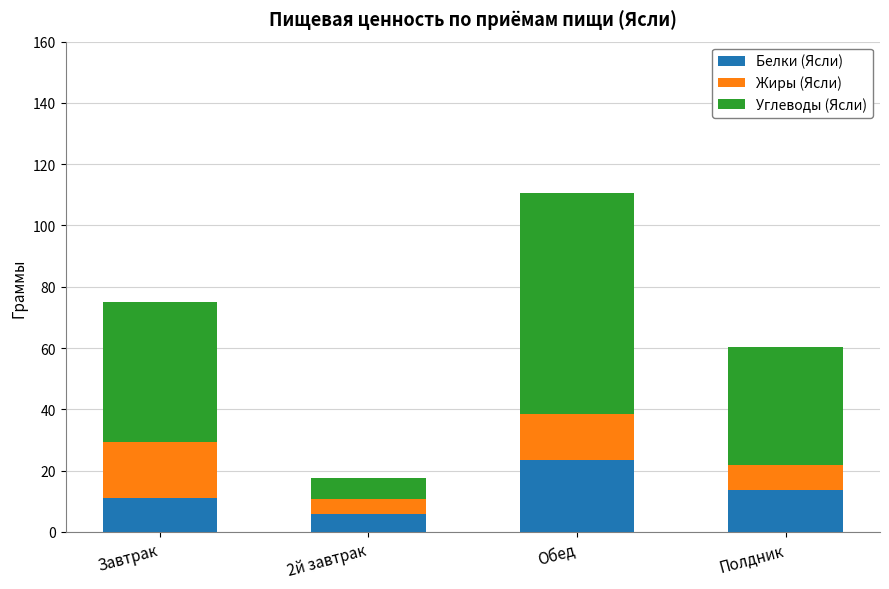

What is the total value across all series at Обед?

110.7